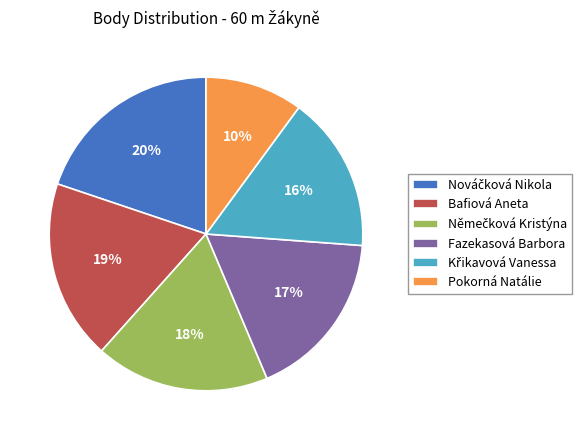

To the nearest percent, what is the difference between the largest and smallest slice percentages?

10%